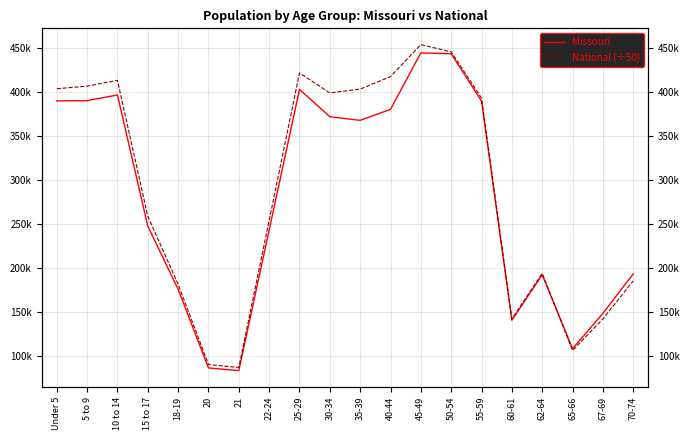

Reading left to right, transcribe all the data shown in this chart.

Missouri: Under 5=390237.0	5 to 9=390463.0	10 to 14=396925.0	15 to 17=247811.0	18-19=175975.0	20=86528.0	21=83511.0	22-24=243250.0	25-29=403239.0	30-34=372228.0	35-39=368070.0	40-44=380546.0	45-49=444766.0	50-54=443806.0	55-59=389985.0	60-61=140830.0	62-64=192463.0	65-66=108394.0	67-69=148659.0	70-74=193437.0
National (÷50): Under 5=404027.2	5 to 9=406973.1	10 to 14=413543.9	15 to 17=259085.1	18-19=181721.8	20=90382.6	21=87085.9	22-24=254251.5	25-29=422037.0	30-34=399242.0	35-39=403592.8	40-44=417819.3	45-49=454171.8	50-54=445962.5	55-59=393296.1	60-61=142274.5	62-64=194083.9	65-66=106398.0	67-69=142307.2	70-74=185563.3